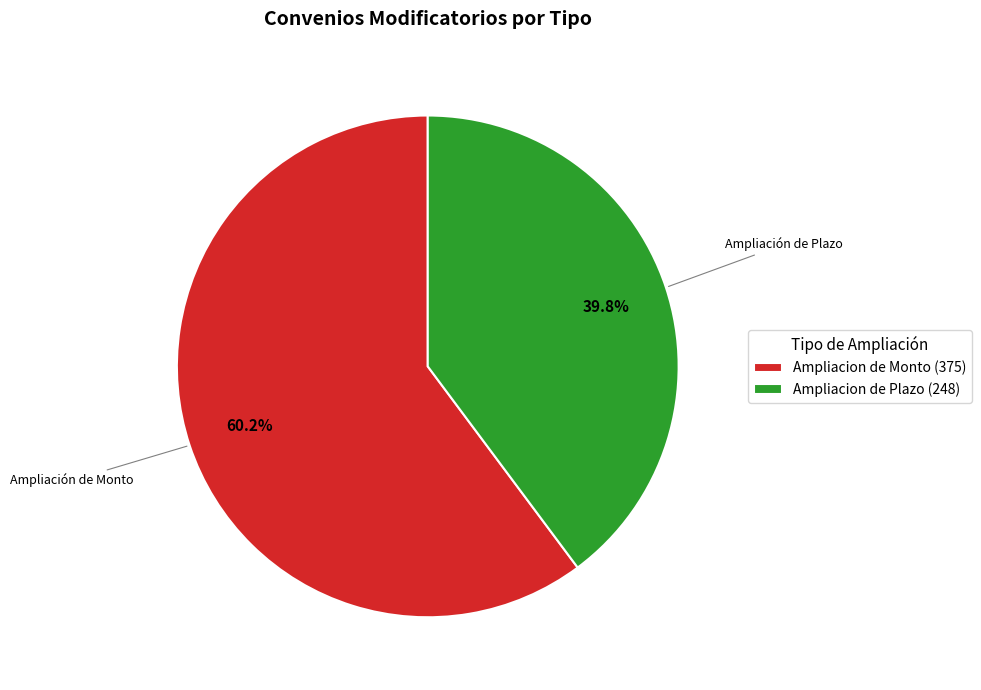

Between Ampliacion de Plazo (248) and Ampliacion de Monto (375), which is larger?

Ampliacion de Monto (375)